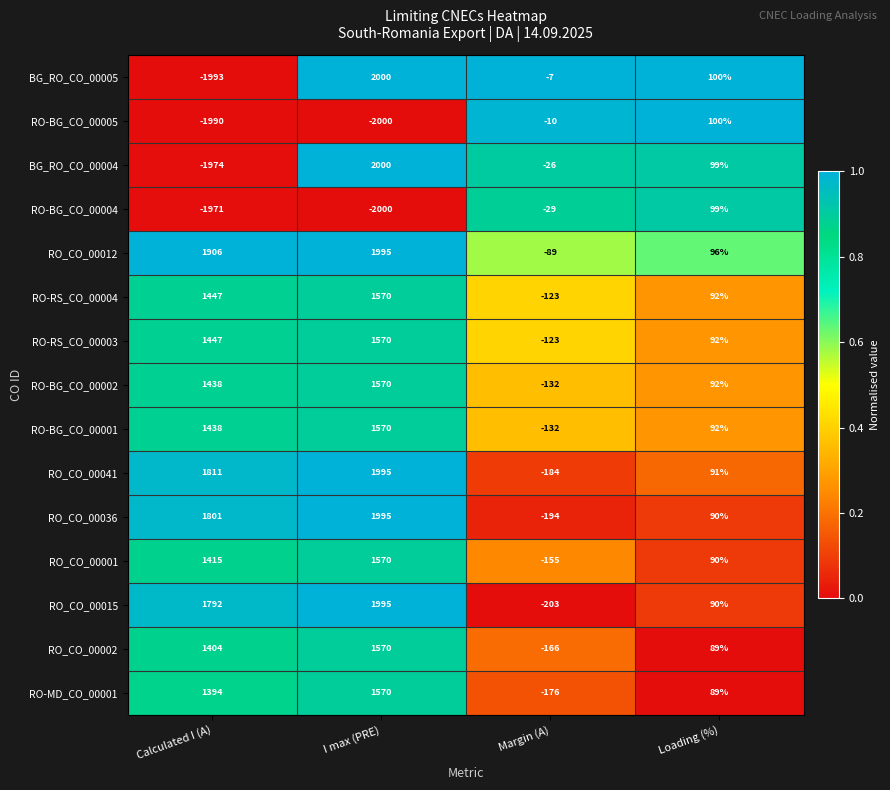

At which category is the sum across all series the highest?

I max (PRE)